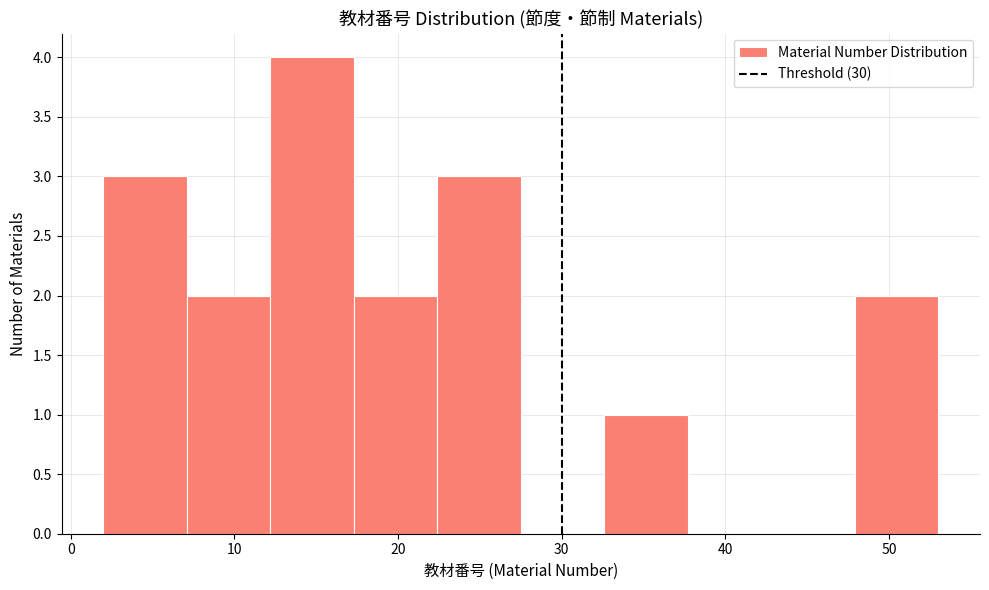

How tall is the bar that spans 17.3 to 22.4 on the x-axis? Neither the bar edges nor the heights are printed on the chart, so give them approximately, as read against the axes.

2